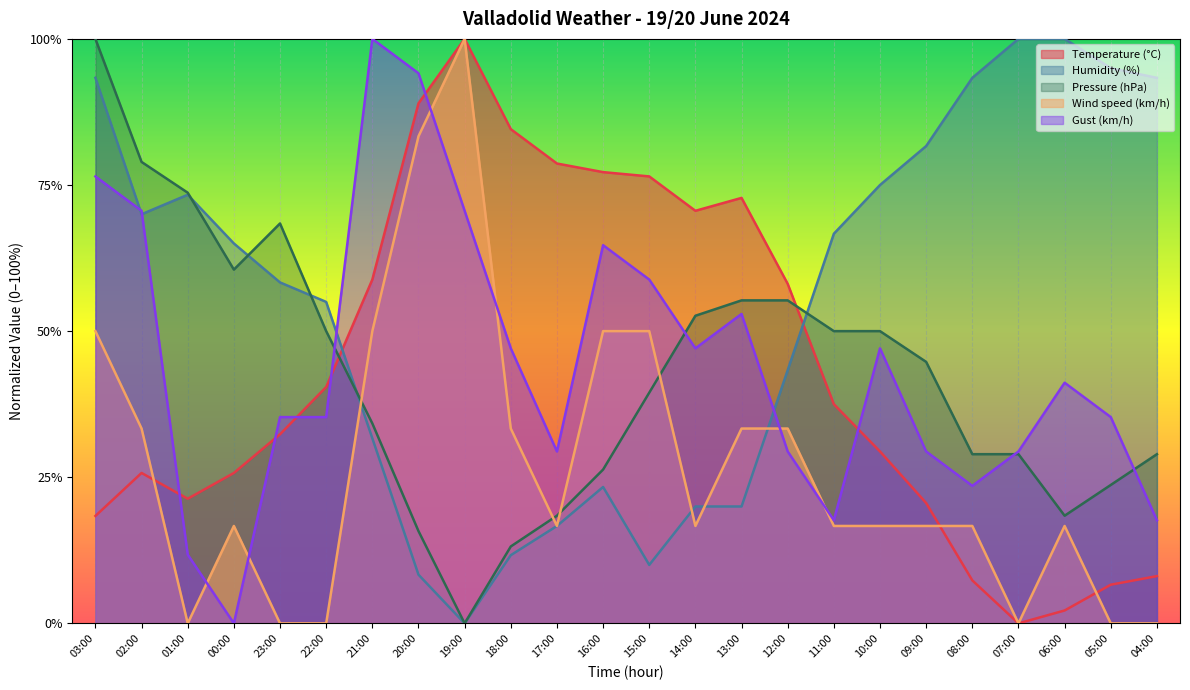

At which label does Pressure (hPa) first exceed 44?

03:00